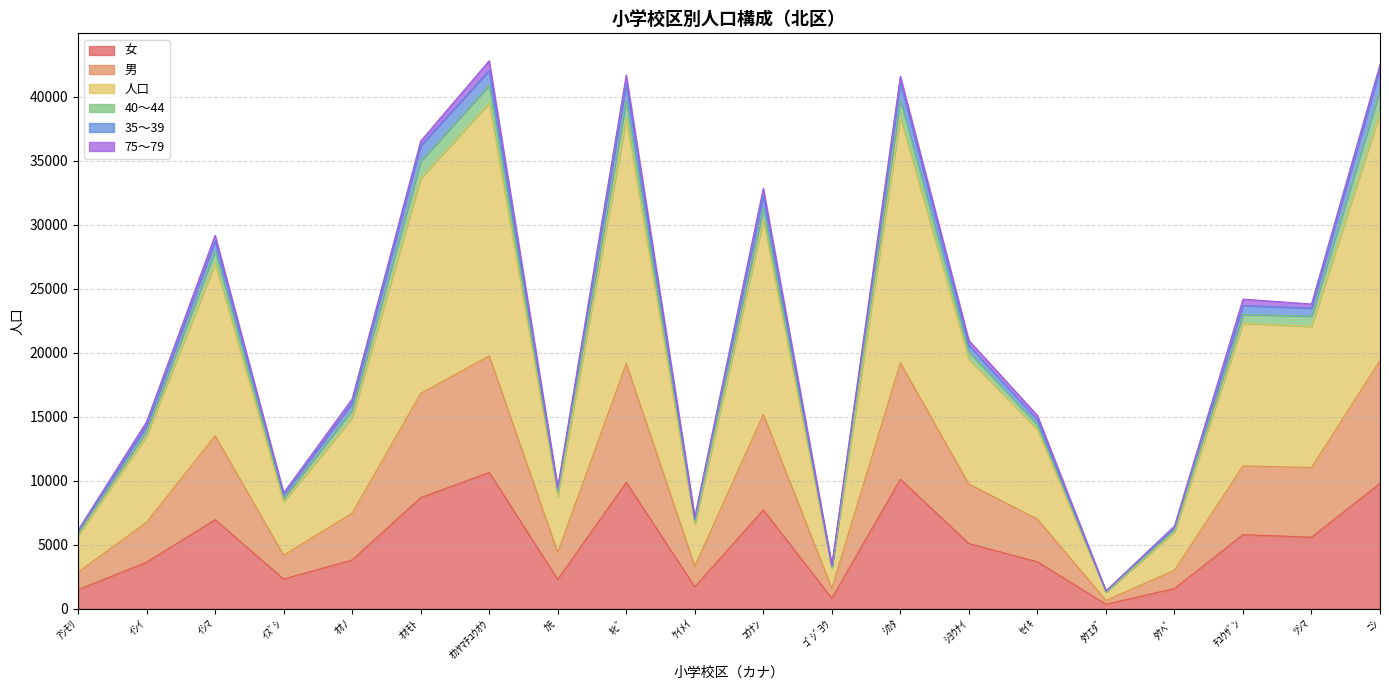

True or false: 人口 and 女 intersect in this chart.

False